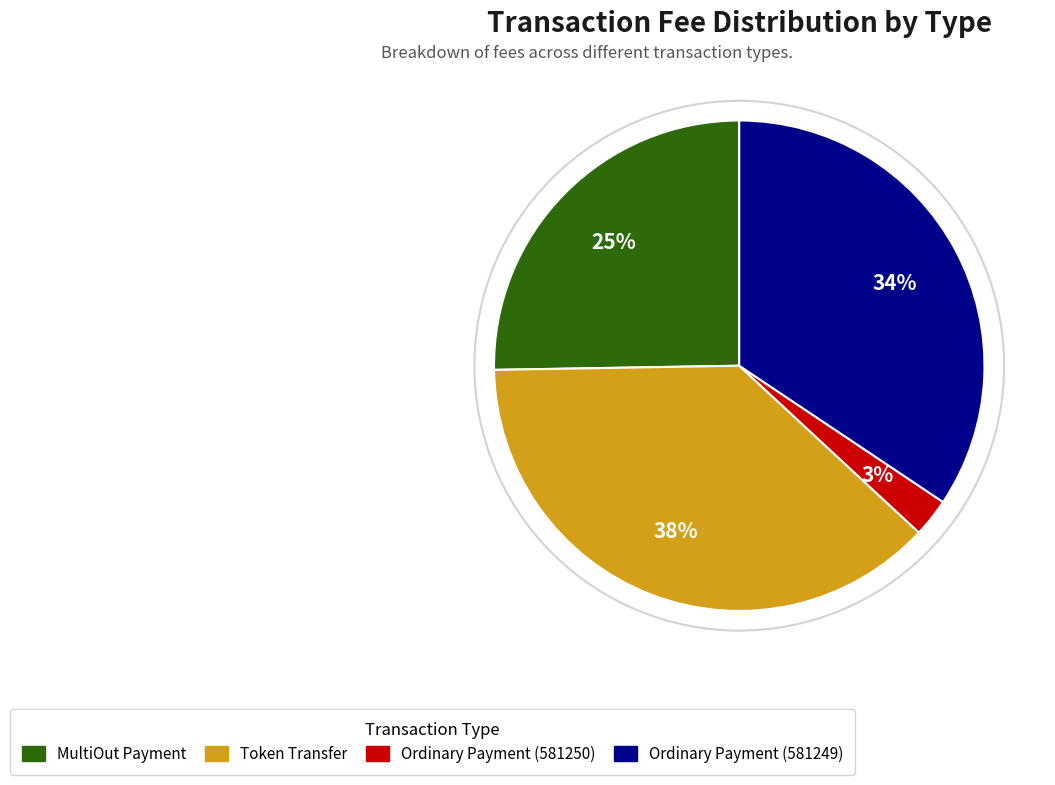

Is there any slice that represents more than half of the pie?

No